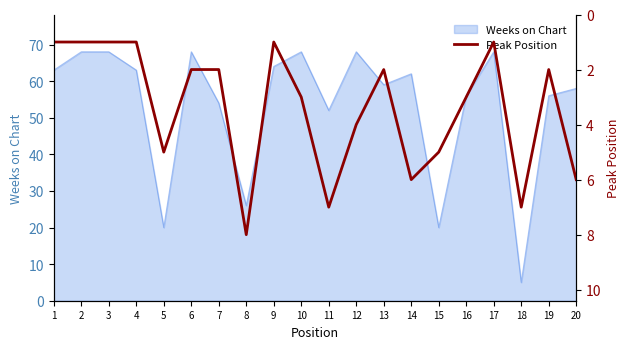

At which label is Weeks on Chart closest to 36?

8